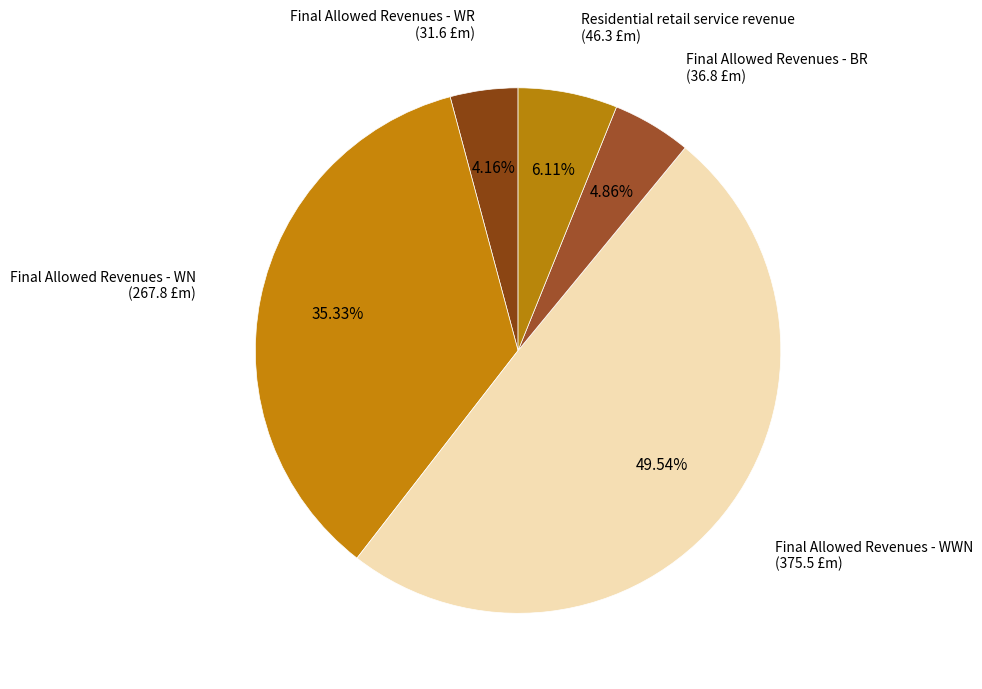

Rank the categories by value from lowest to highest.

Final Allowed Revenues - WR, Final Allowed Revenues - BR, Residential retail service revenue, Final Allowed Revenues - WN, Final Allowed Revenues - WWN